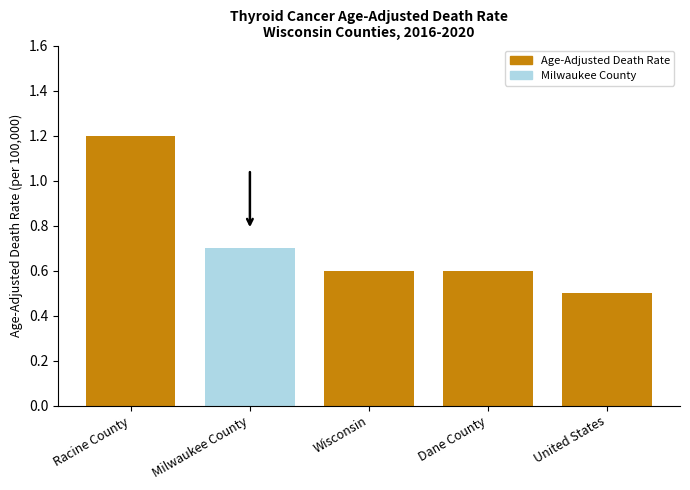

Which category has the lowest value across all series?

United States